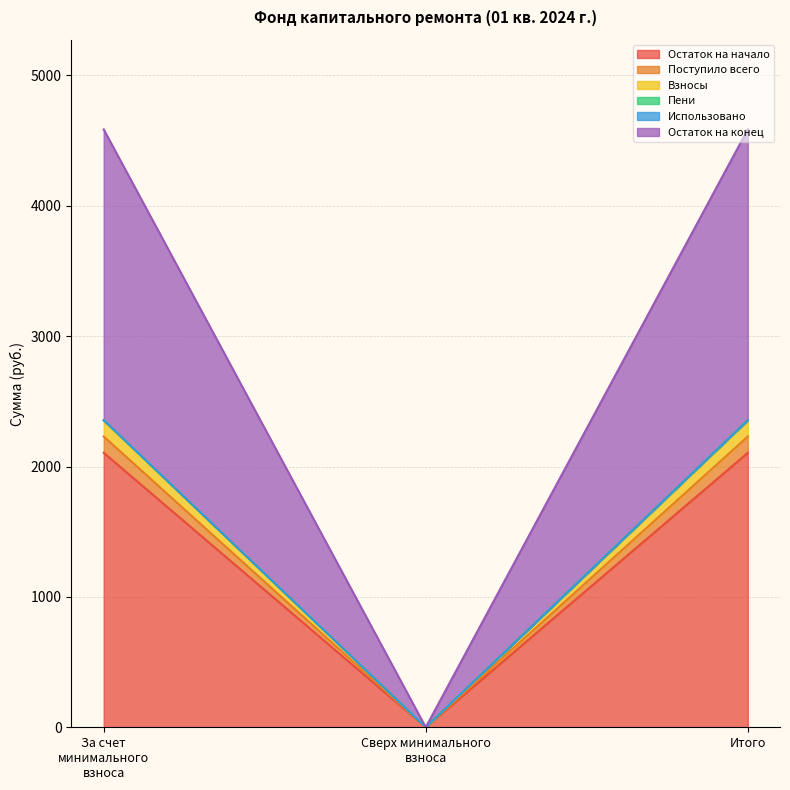

The value of Остаток на начало at Итого is 2105.5. True or false?

True